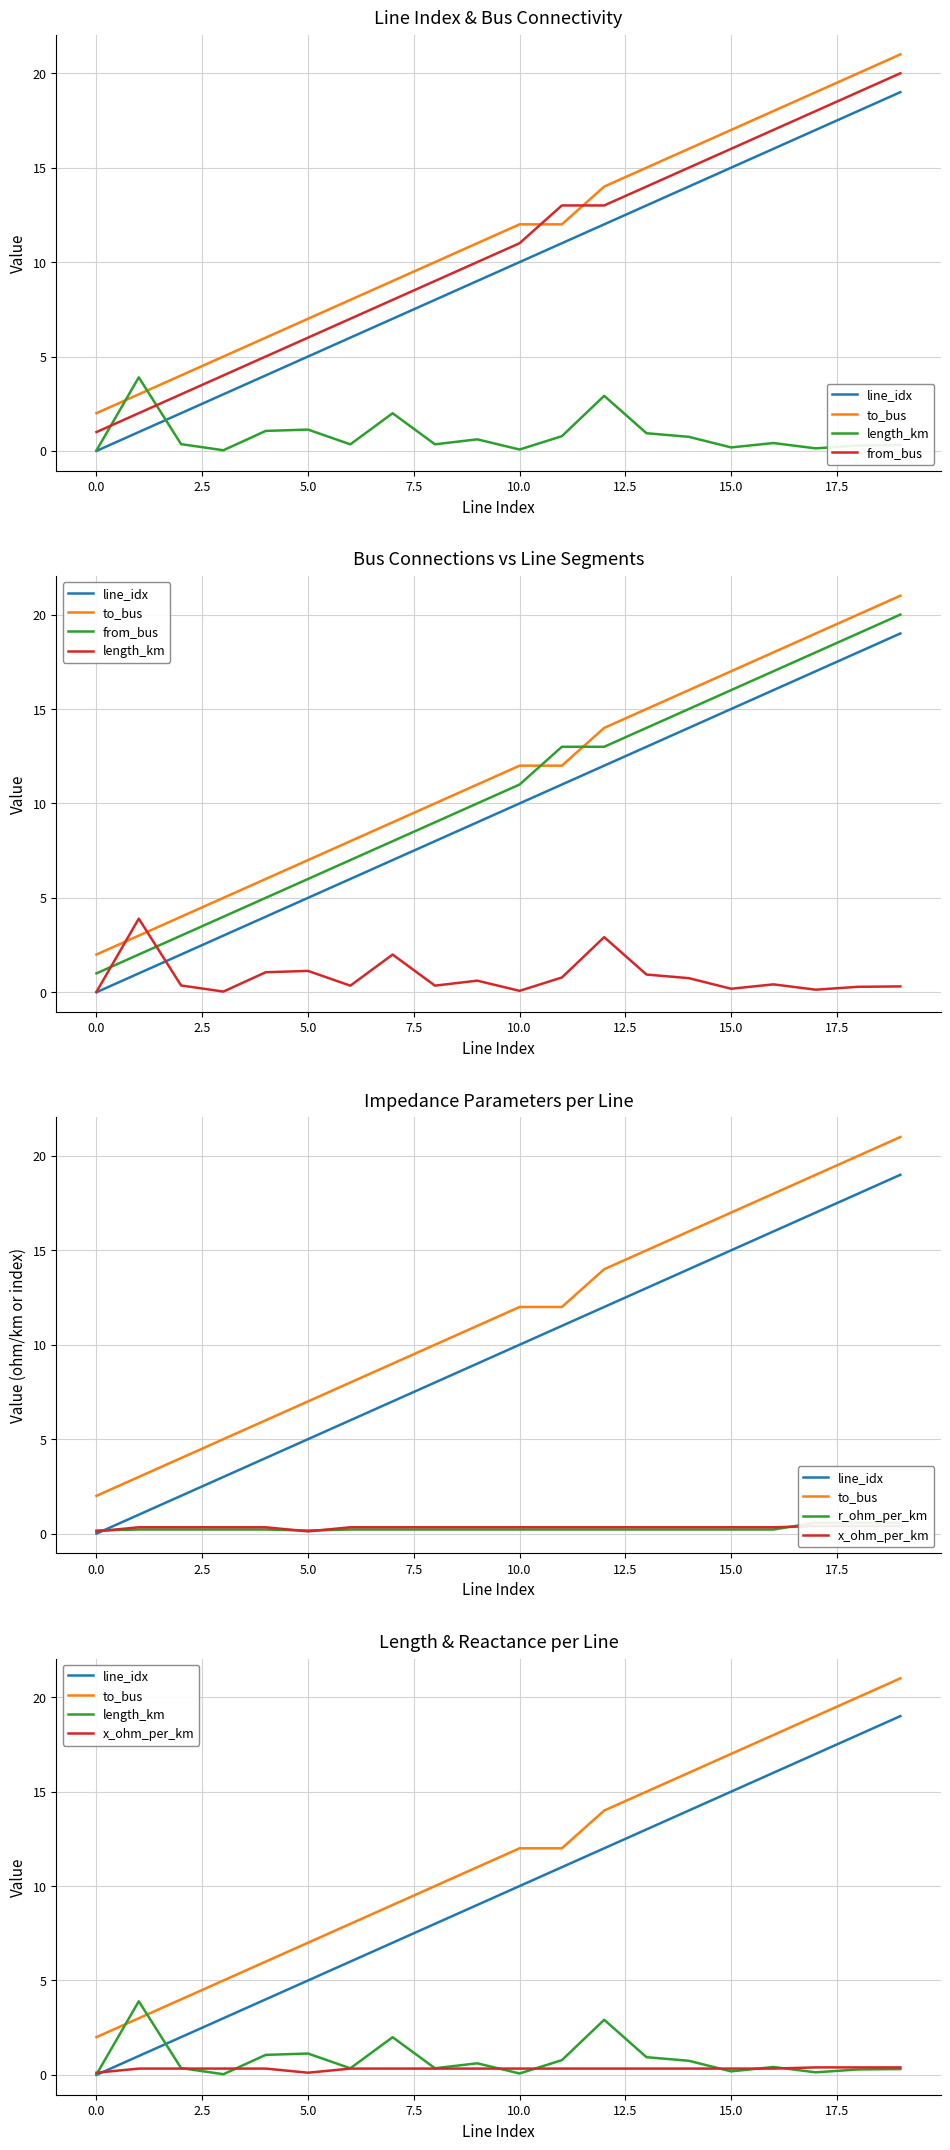

What is the difference between the maximum and minimum values in the from_bus series?

19.0